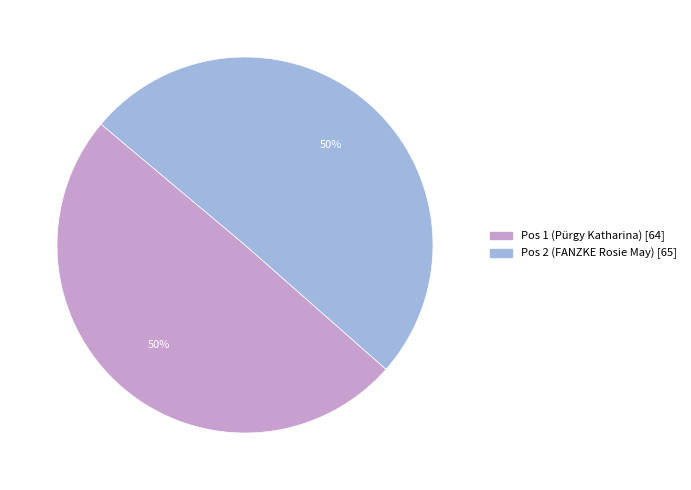

What is the ratio of the value at Pos 2 (FANZKE Rosie May) to the value at Pos 1 (Pürgy Katharina)?

1.0